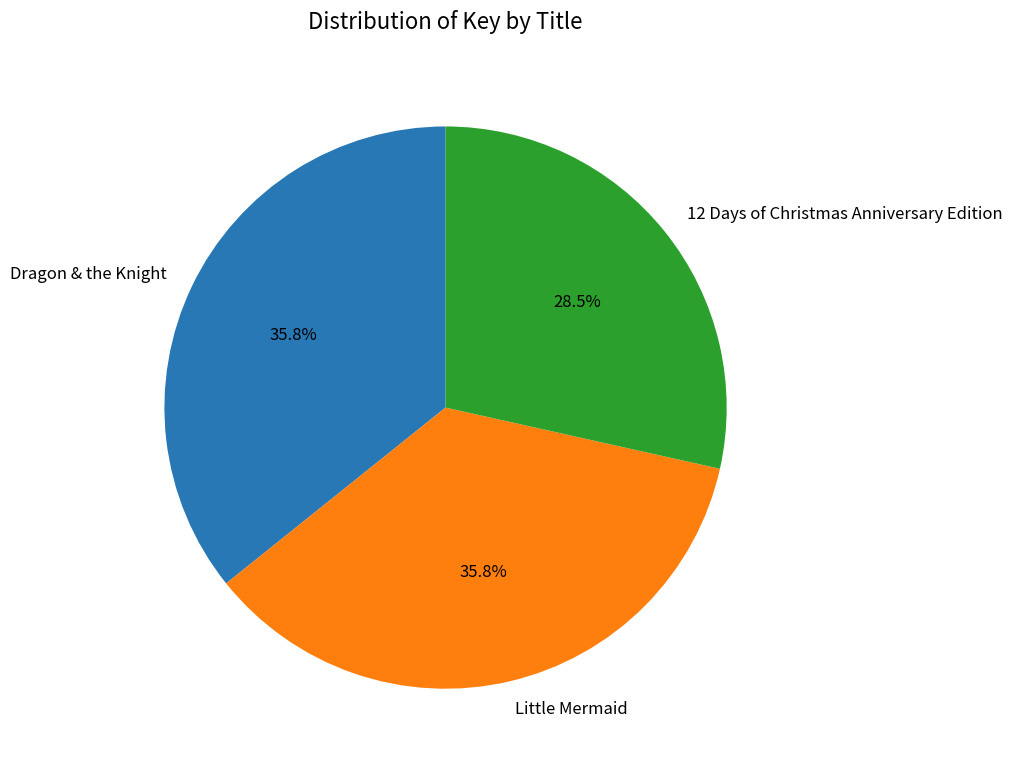

How many segments does this pie chart have?

3